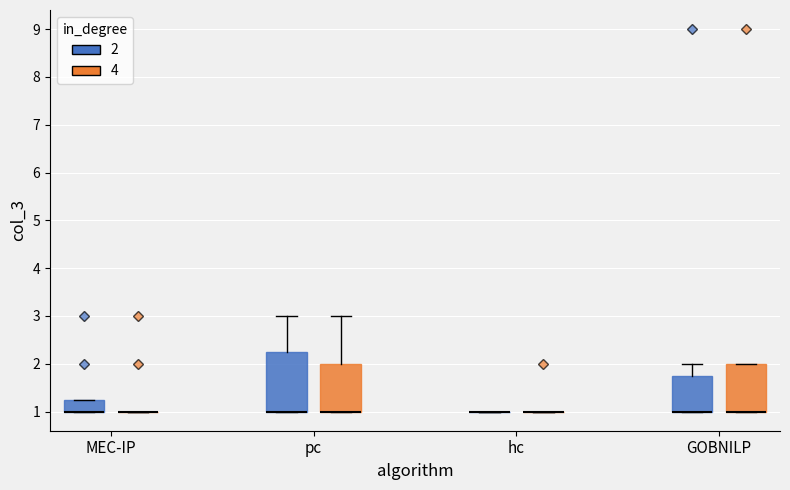

Where is the upper edge of the box for pc (4) on the y-axis? The values are not printed on the chart, so give them approximately, as read against the axis.

2.0